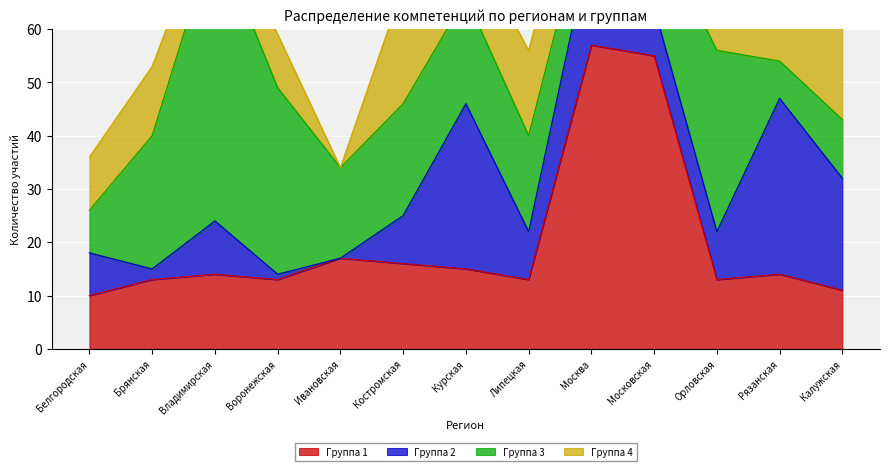

Rank the series by their maximum value, from lowest to highest.

Группа 2, Группа 4, Группа 3, Группа 1